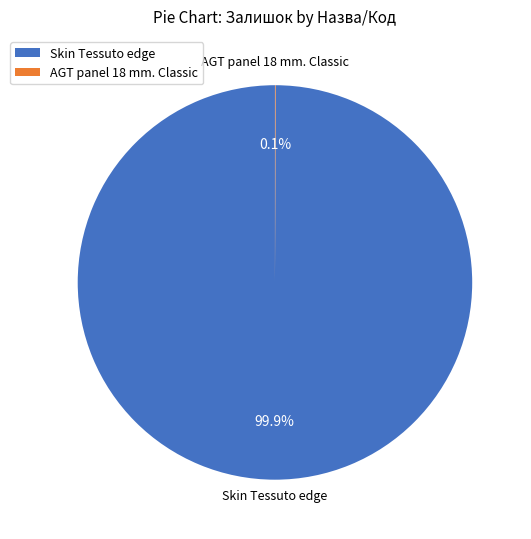

Which category has the biggest portion of the pie?

Skin Tessuto edge